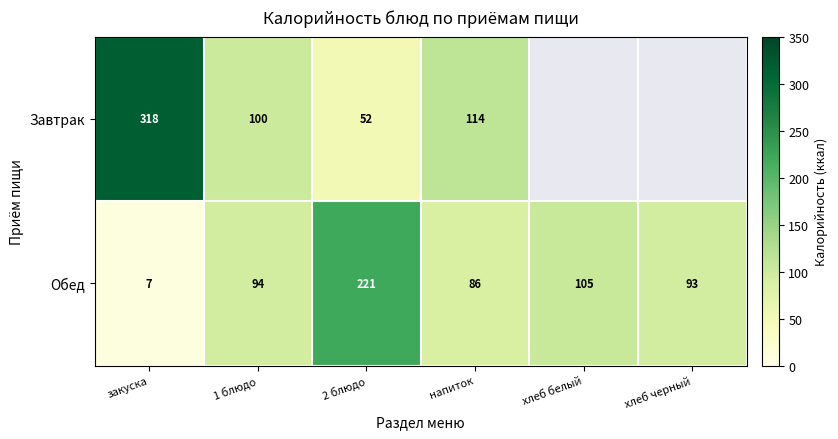

Which series changed the most between закуска and 2 блюдо?

Завтрак